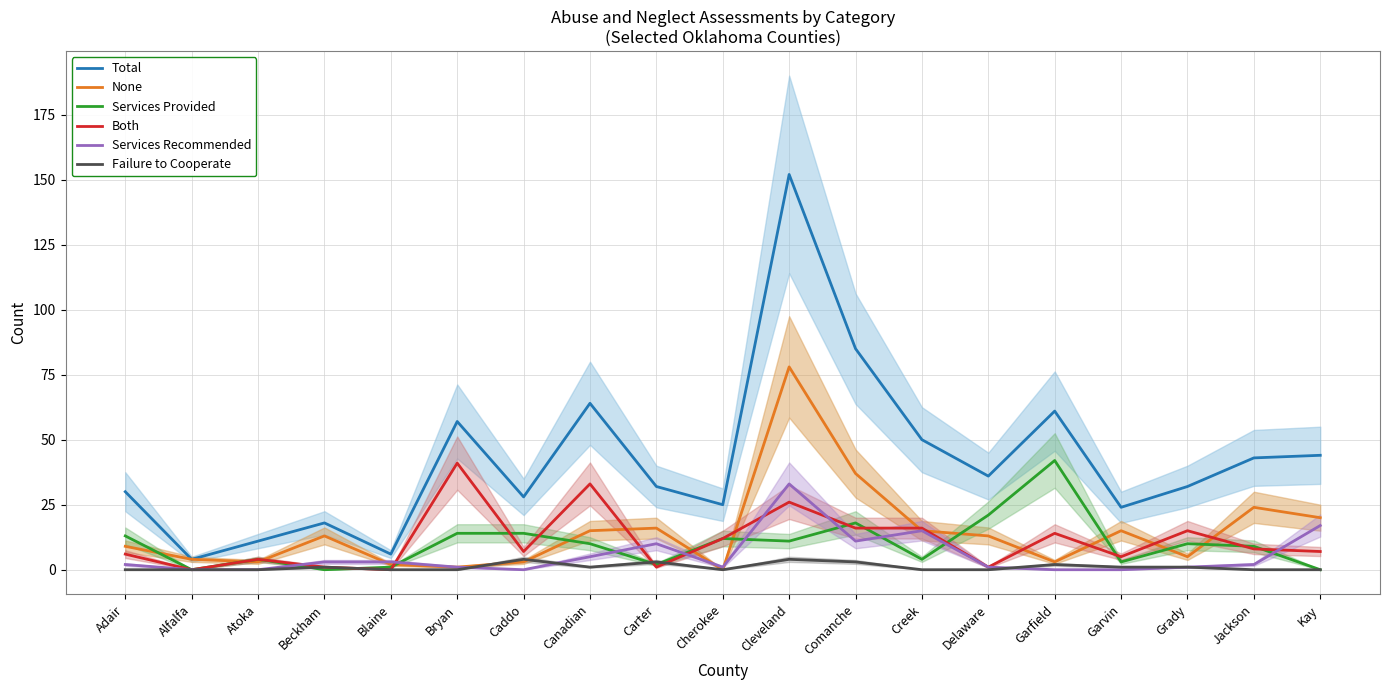

Reading left to right, transcribe all the data shown in this chart.

Total: 30	4	11	18	6	57	28	64	32	25	152	85	50	36	61	24	32	43	44
None: 9	4	3	13	2	1	3	15	16	0	78	37	15	13	3	15	5	24	20
Services Provided: 13	0	4	0	1	14	14	10	2	12	11	18	4	21	42	3	10	9	0
Both: 6	0	4	1	0	41	7	33	1	12	26	16	16	1	14	5	15	8	7
Services Recommended: 2	0	0	3	3	1	0	5	10	1	33	11	15	1	0	0	1	2	17
Failure to Cooperate: 0	0	0	1	0	0	4	1	3	0	4	3	0	0	2	1	1	0	0